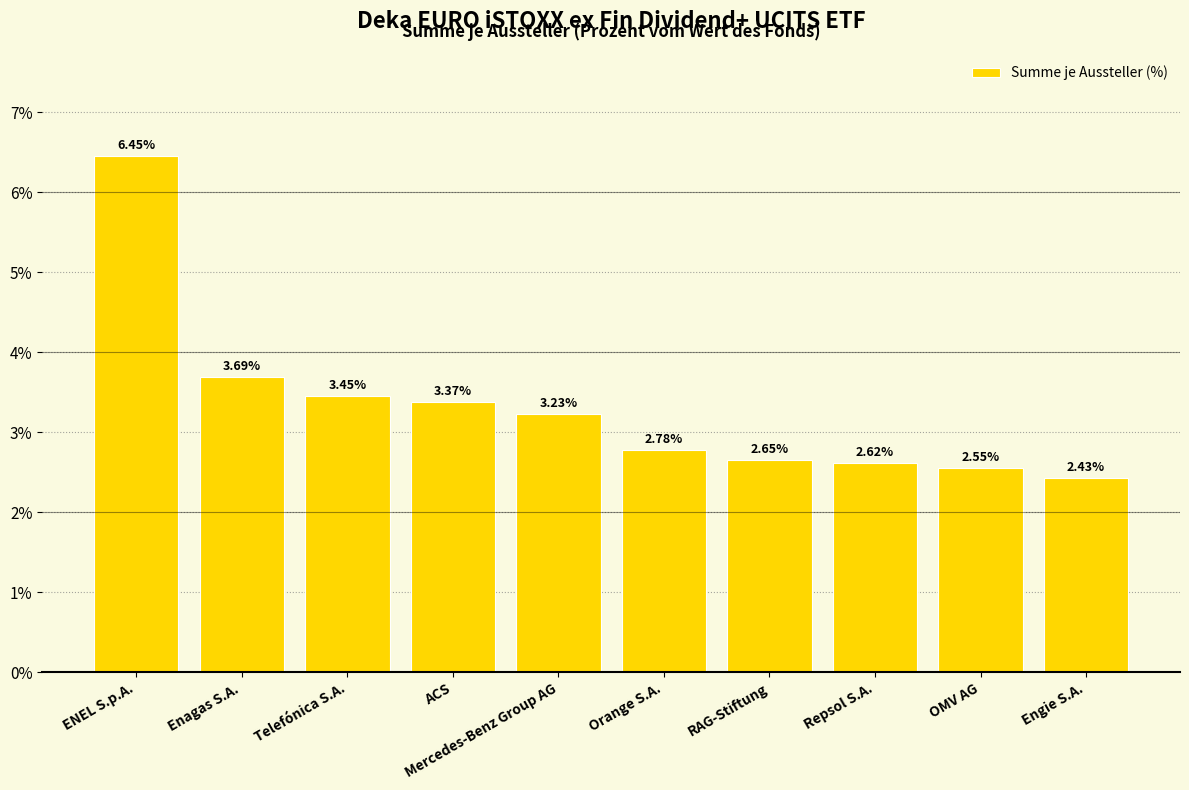

What is the label of the 9th bar from the left?

OMV AG